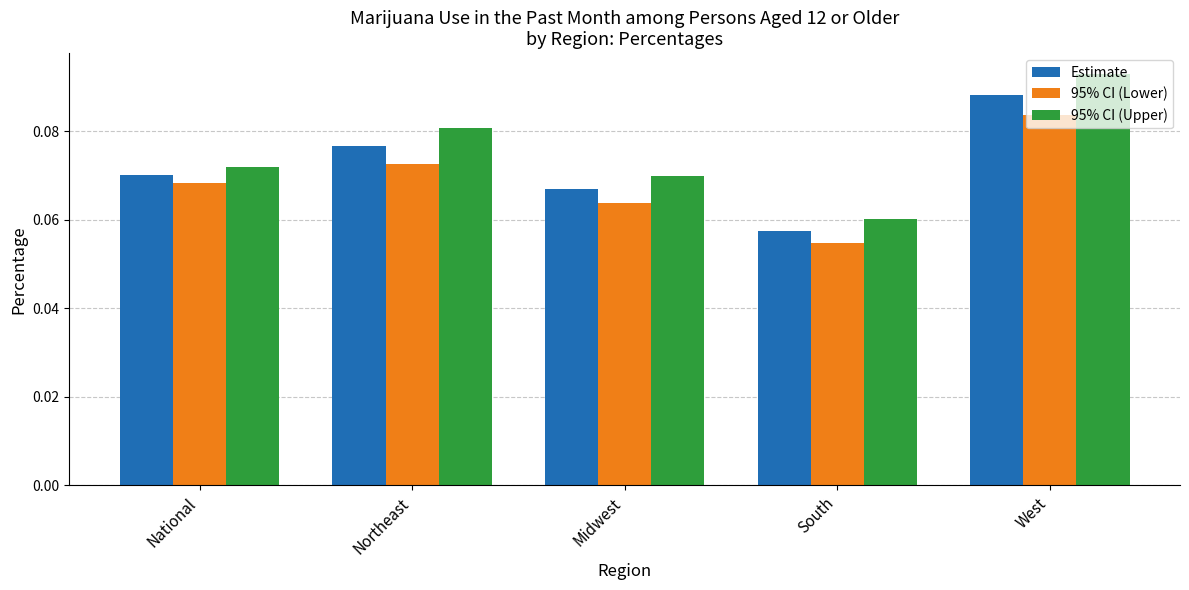

Rank the series by their maximum value, from lowest to highest.

95% CI (Lower), Estimate, 95% CI (Upper)